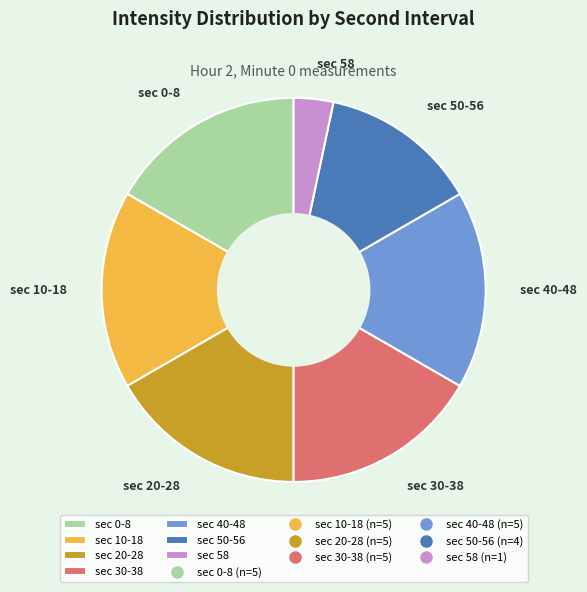

What is the smallest slice in the pie chart?

sec 58